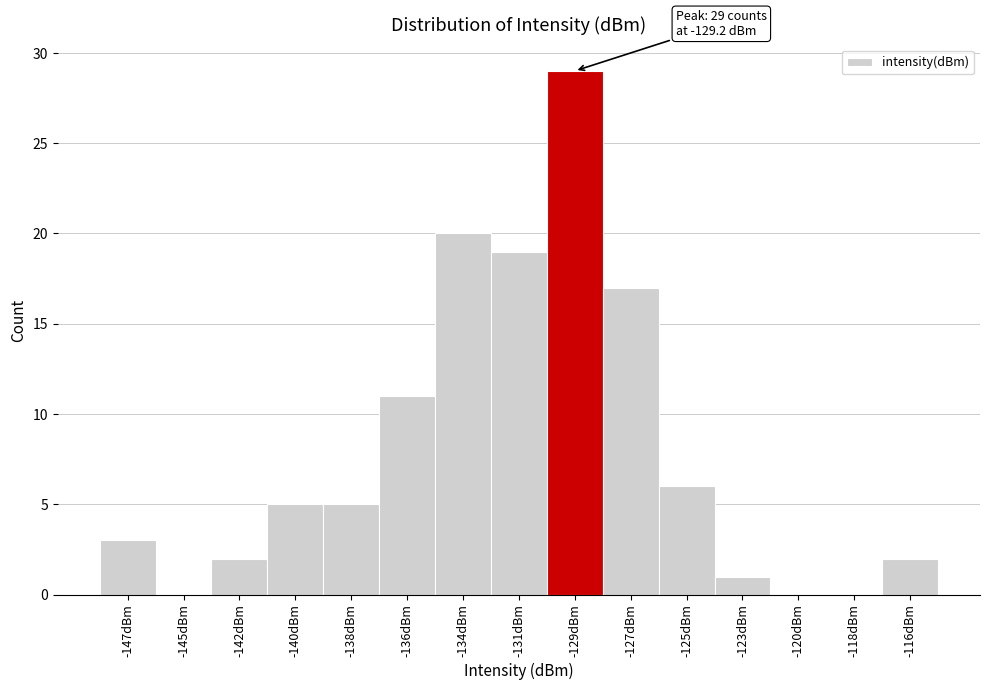

Reading right to left, list all the values displayed in this chart.

-116dBm=2	-118dBm=0	-120dBm=0	-123dBm=1	-125dBm=6	-127dBm=17	-129dBm=29	-131dBm=19	-134dBm=20	-136dBm=11	-138dBm=5	-140dBm=5	-142dBm=2	-145dBm=0	-147dBm=3